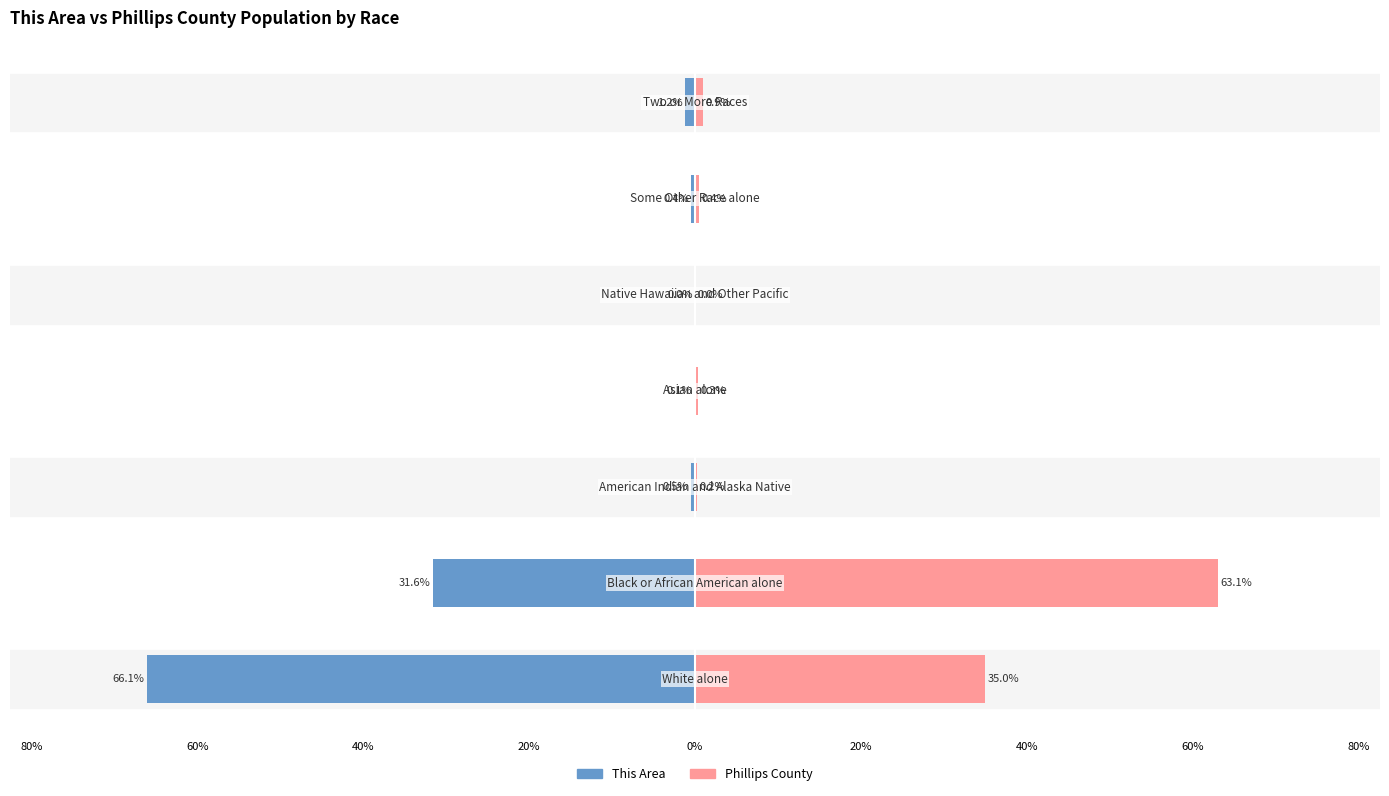

Reading left to right, what are all the values shown in this chart?

This Area: -66.1	-31.6	-0.5	-0.1	0.0	-0.4	-1.2
Phillips County: 35.0	63.1	0.2	0.3	0.0	0.4	0.9